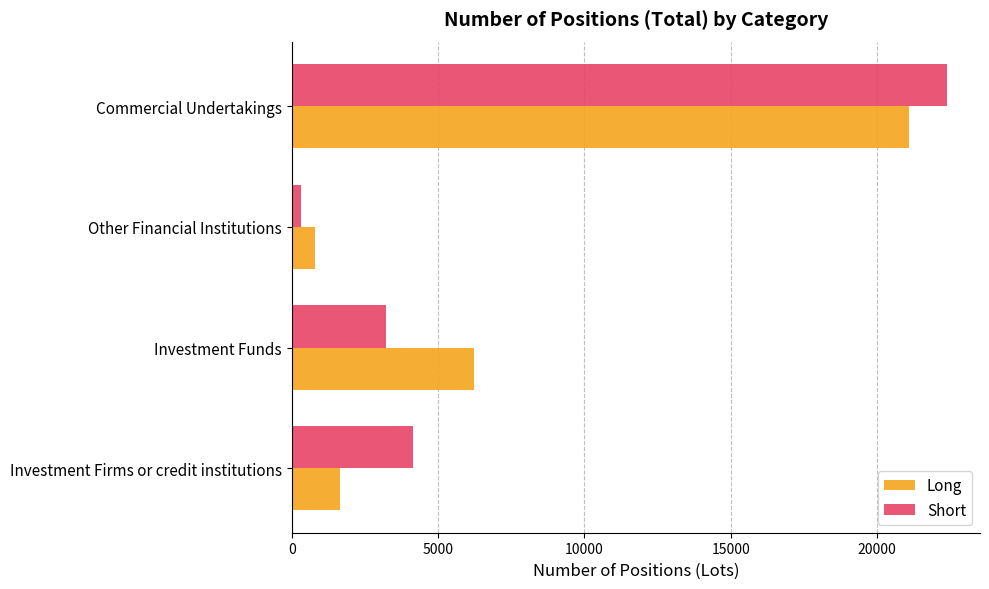

Is it true that Long equals 797.1 at Other Financial Institutions?

True